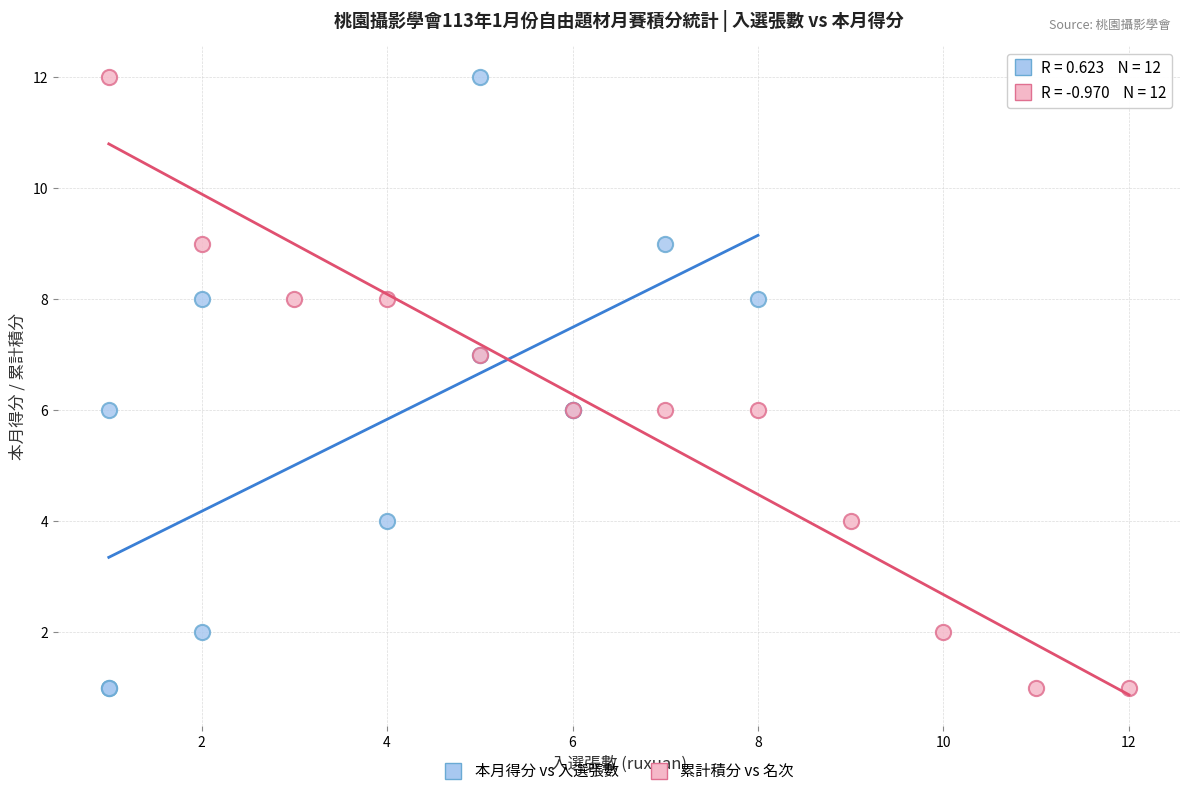

What are all the series names shown in the legend?

本月得分 vs 入選張數, 累計積分 vs 名次